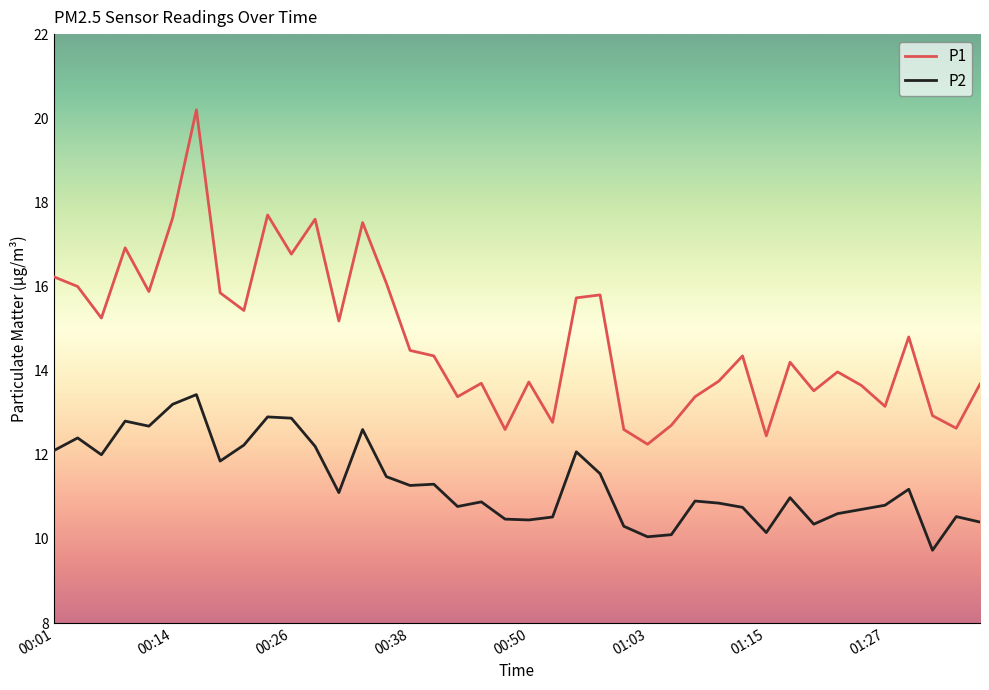

Which series has the largest total across all categories?

P1